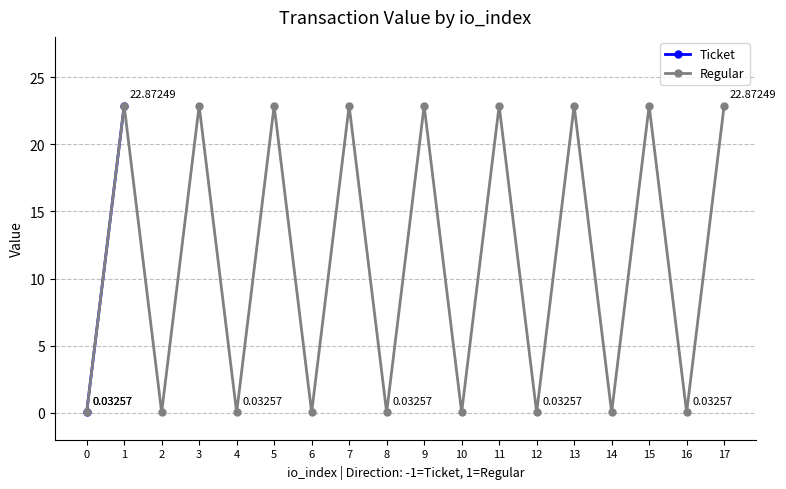

Is it true that Ticket equals 11.5 at 8?

False